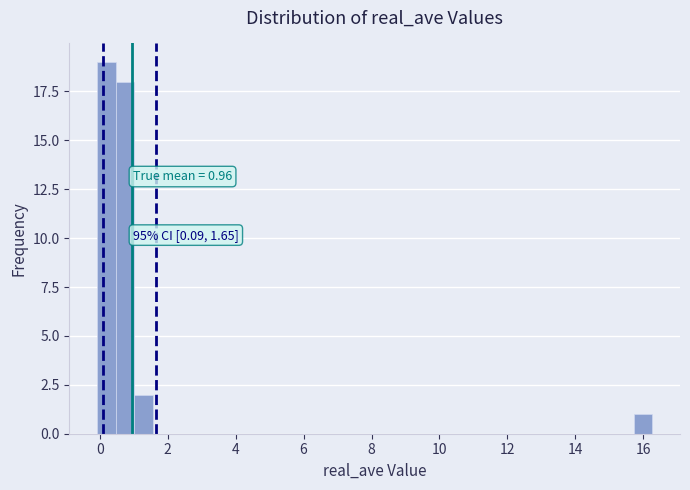

Read against the x-axis, roughly where is the centre of the tallest bar?

0.2